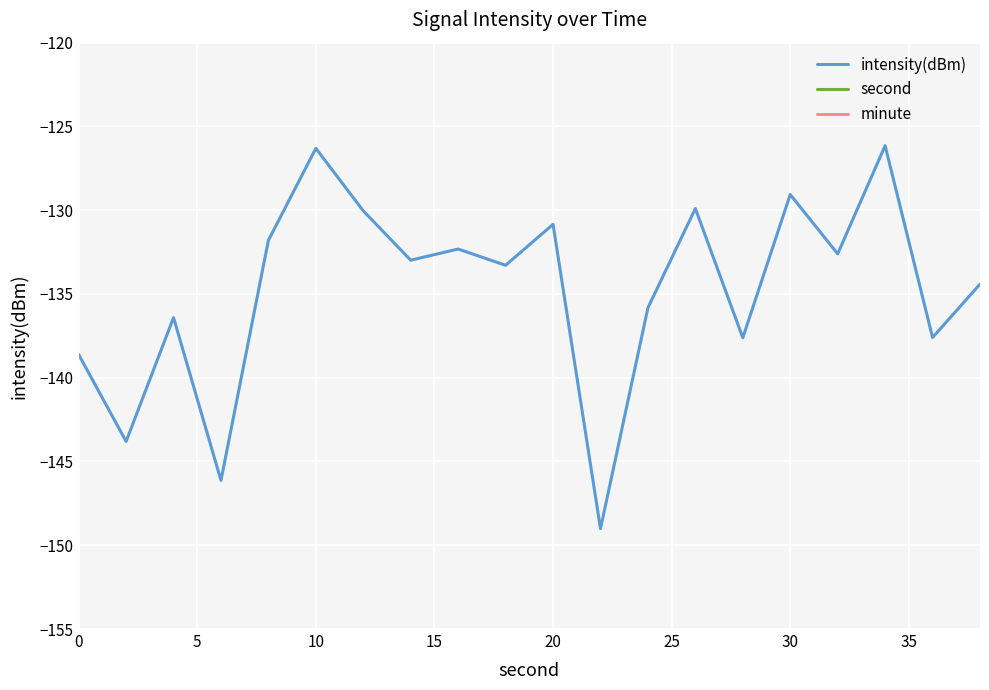

Is it true that intensity(dBm) equals -195.9 at 10?

False